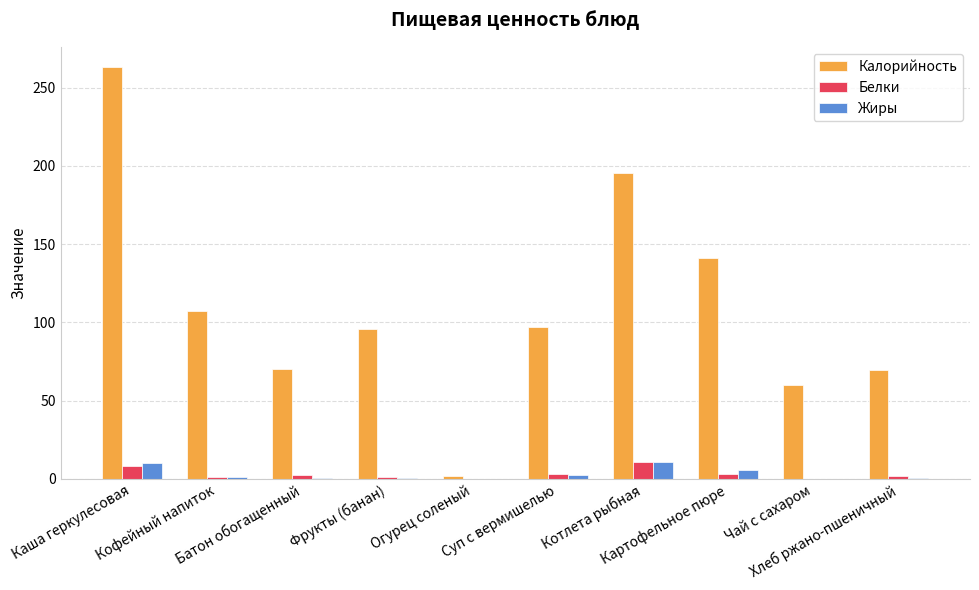

How many series are shown in this chart?

3